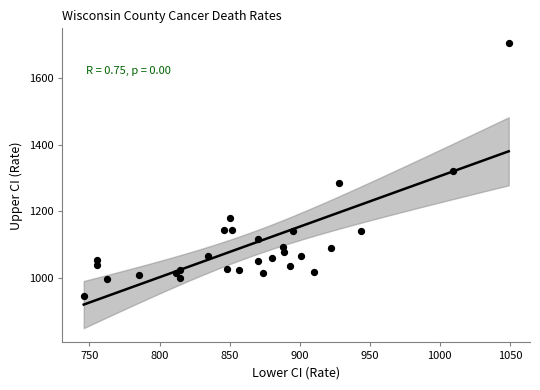

What is the range of X values (max minus min)?

303.3